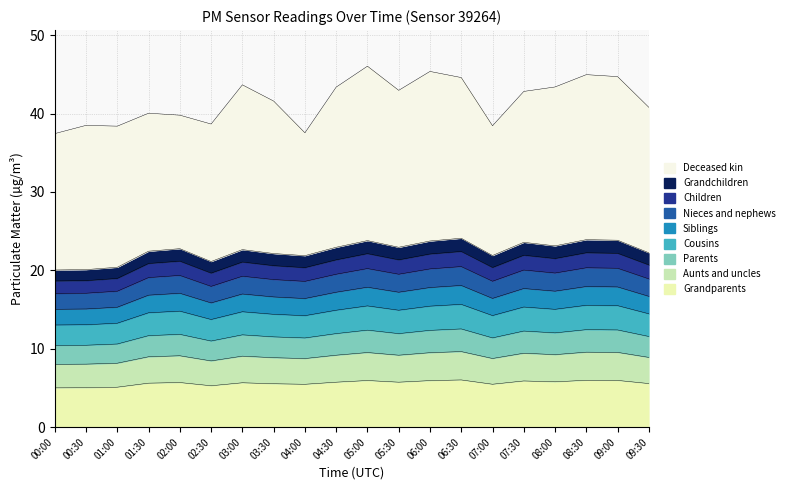

How many interior local peaks does the P1 series have?

6